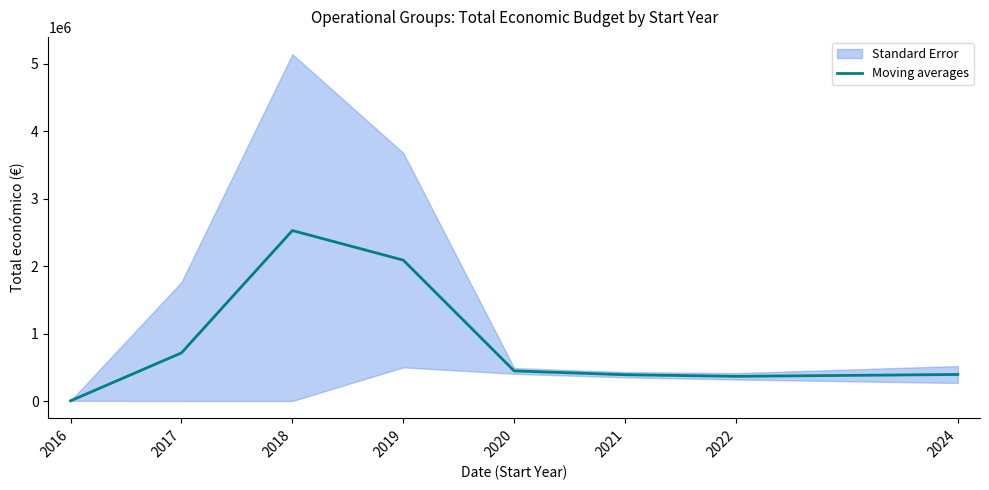

How many lines are shown in the chart?

1